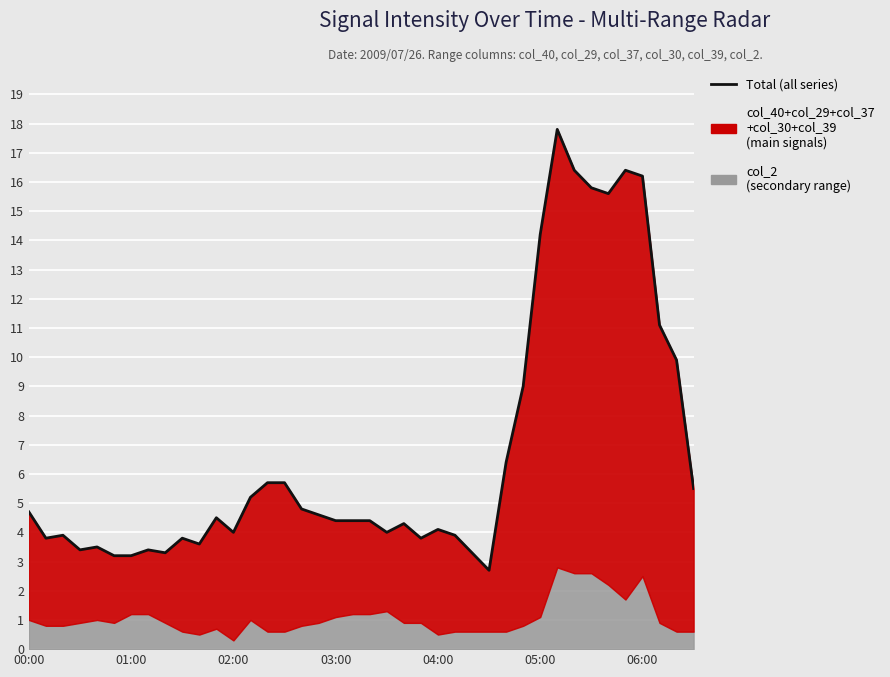

How many values are below 4?

15